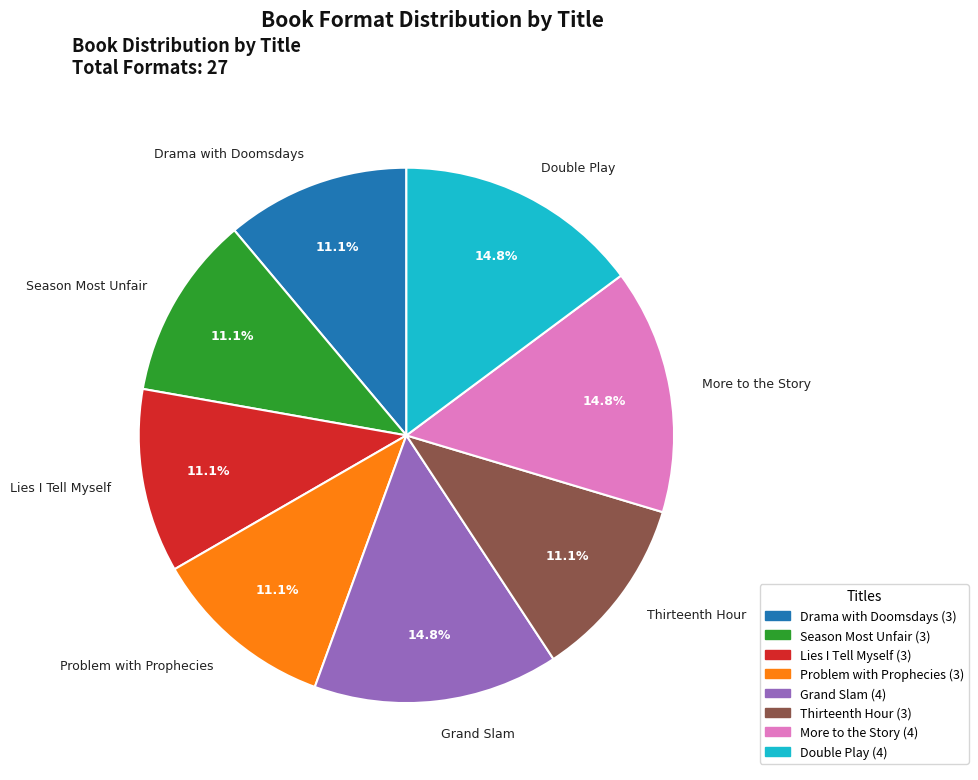

How much of the chart is everything except Thirteenth Hour?

88.9%